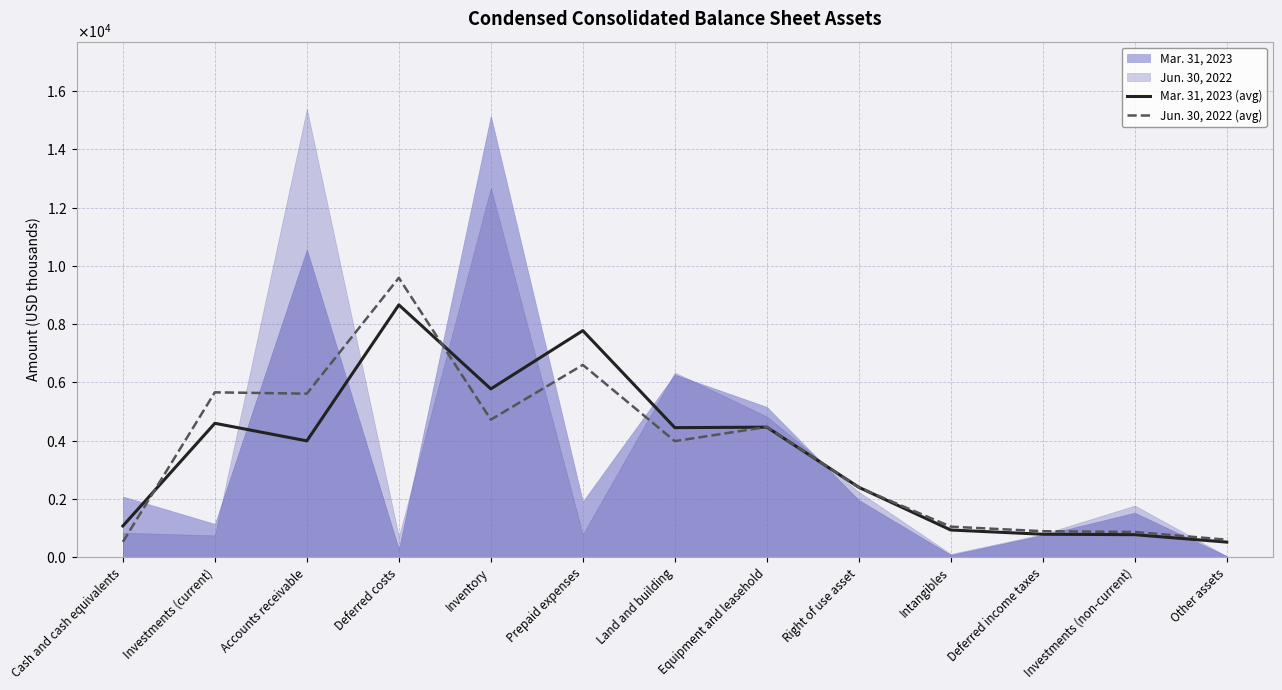

Where is the first local maximum for Jun. 30, 2022 (avg)?

Investments (current)